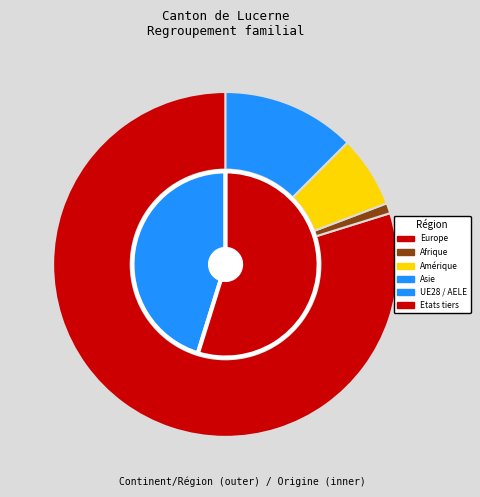

What portion of the pie excludes Europe?

20.2%